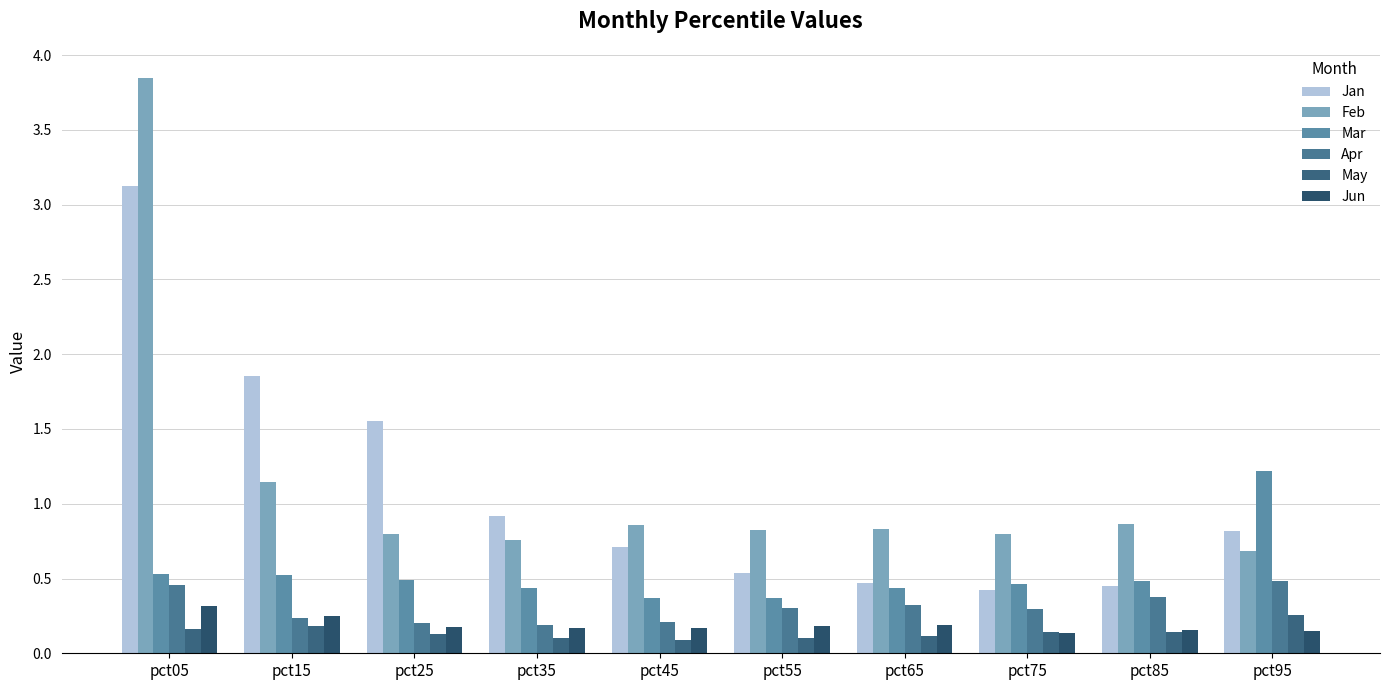

What is the highest value of the Jan series?

3.1